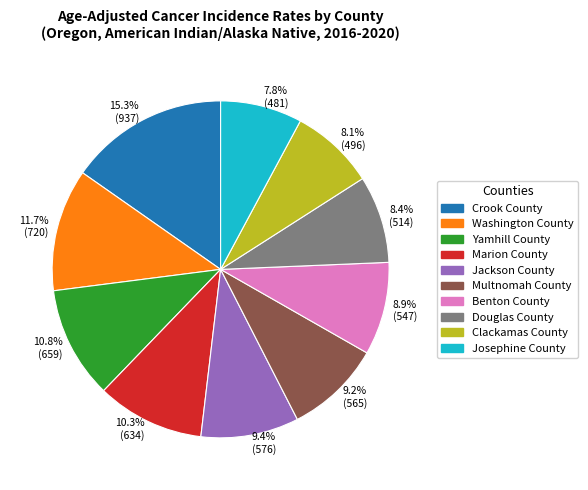

Combined, do 7.8% (481) and 9.4% (576) account for over 50%?

No